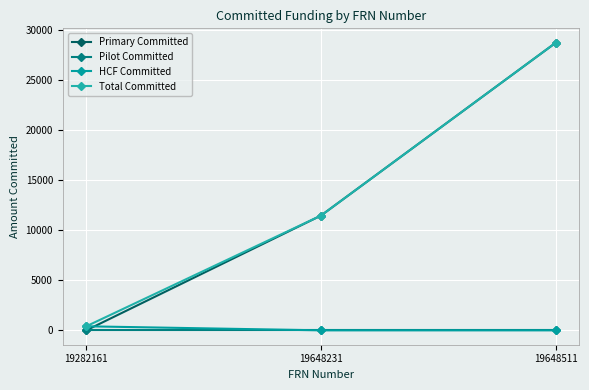

What is the sum of all Primary Committed values?

40244